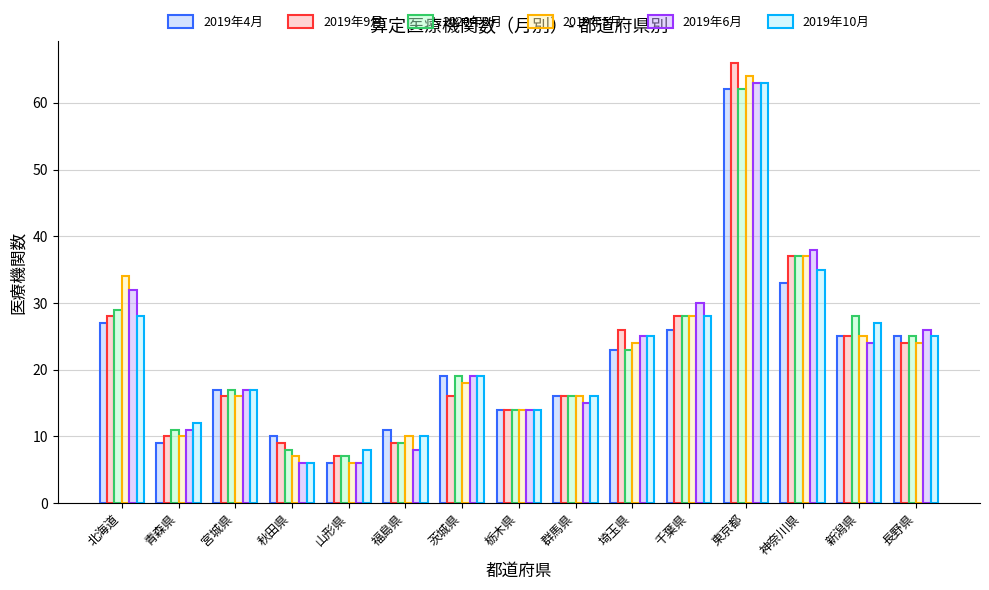

Count the number of data series in this chart.

6